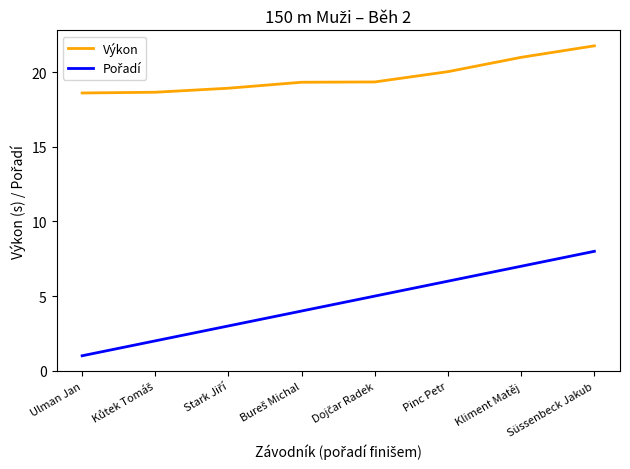

True or false: Výkon has a value of 18.6 at Ulman Jan.

True